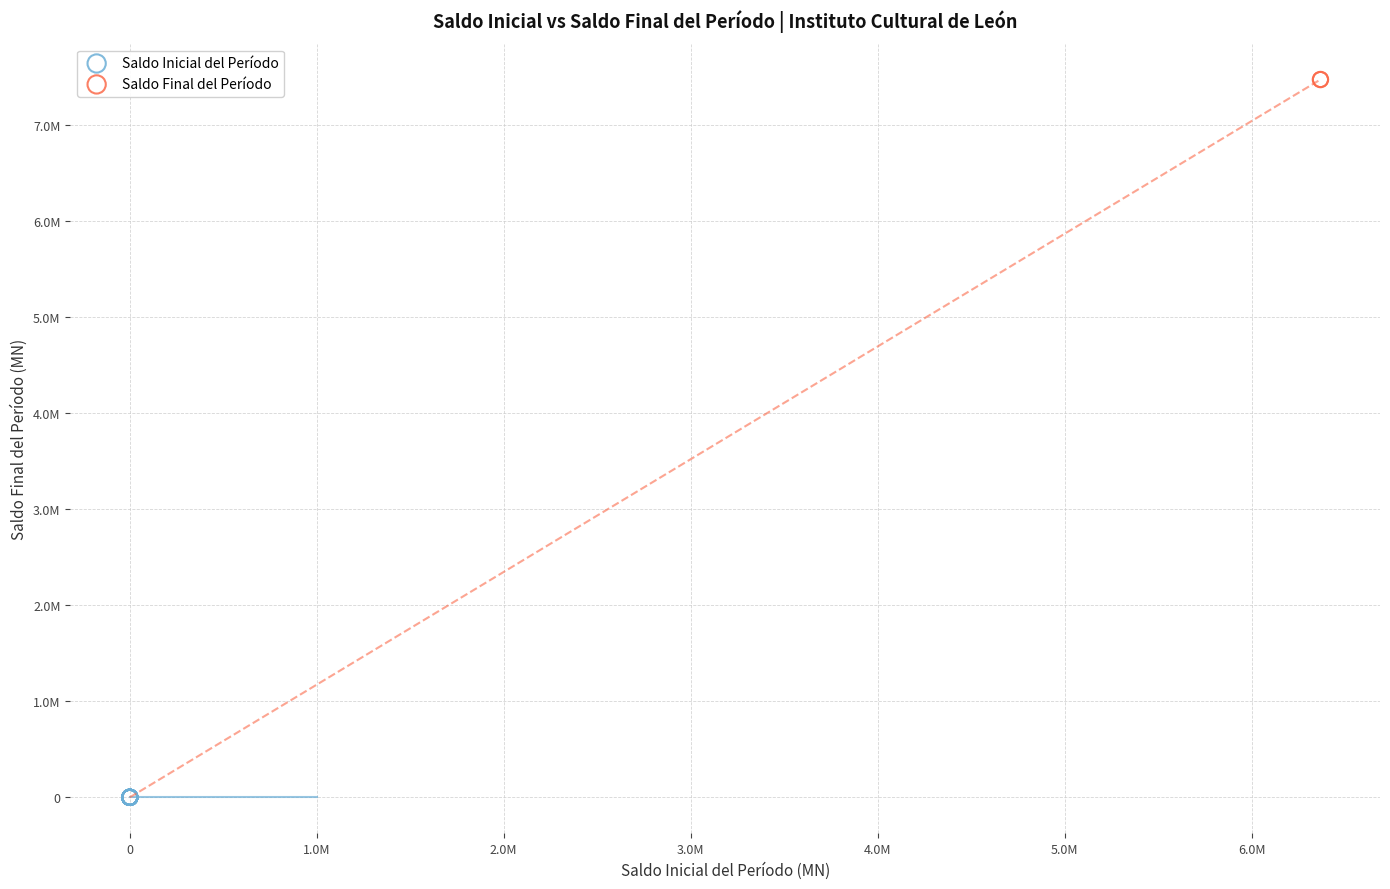

Which series reaches the maximum Y coordinate?

Saldo Final del Período